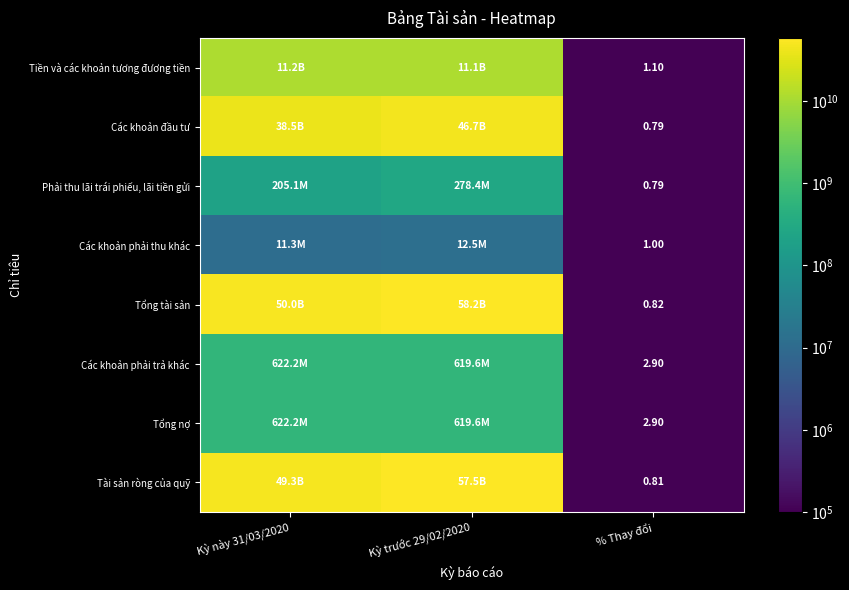

What is the average value of the Tài sản ròng của quỹ series?

35627068057.6